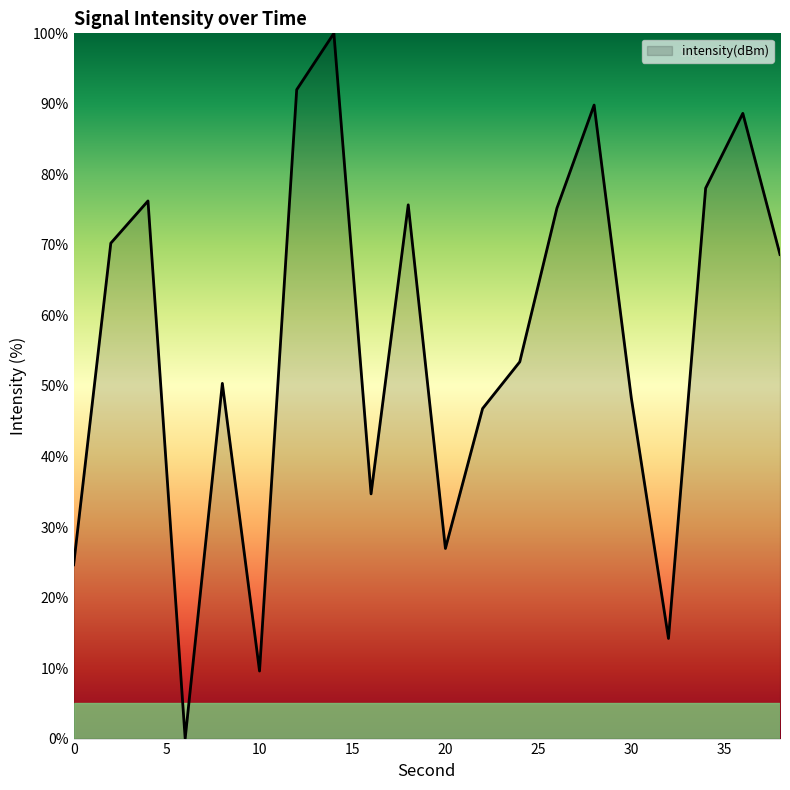

What is the difference between the maximum and minimum values?

100.0